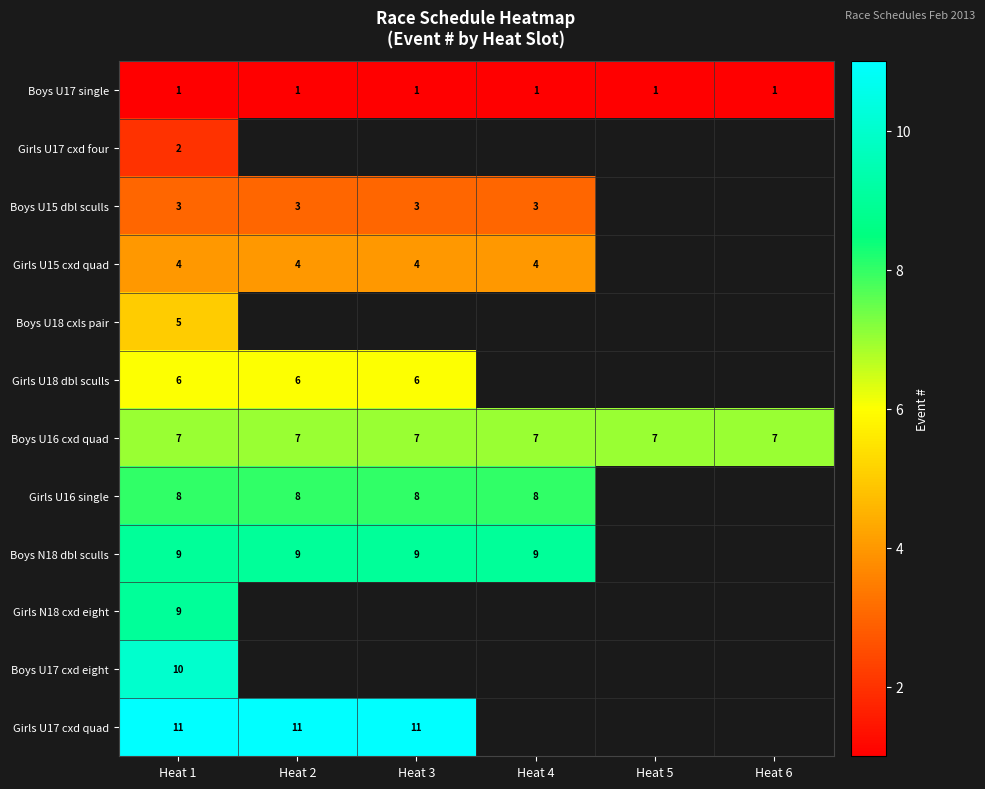

Between Heat 3 and Heat 4, which is larger?

Heat 3